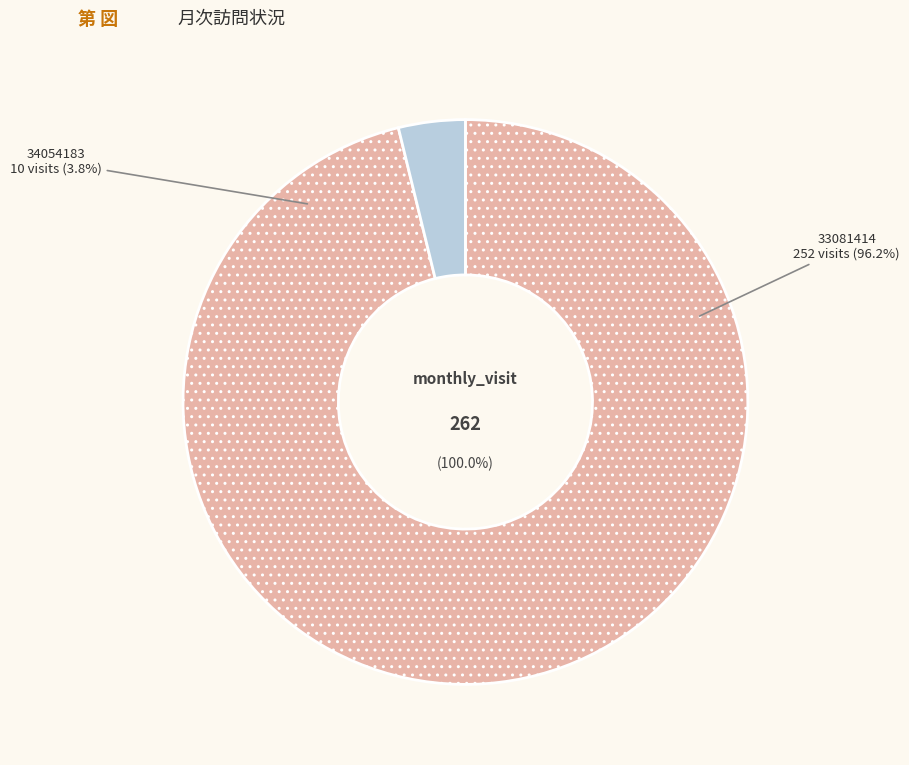

To the nearest percent, what is the combined percentage of 33081414 and 34054183?

100%